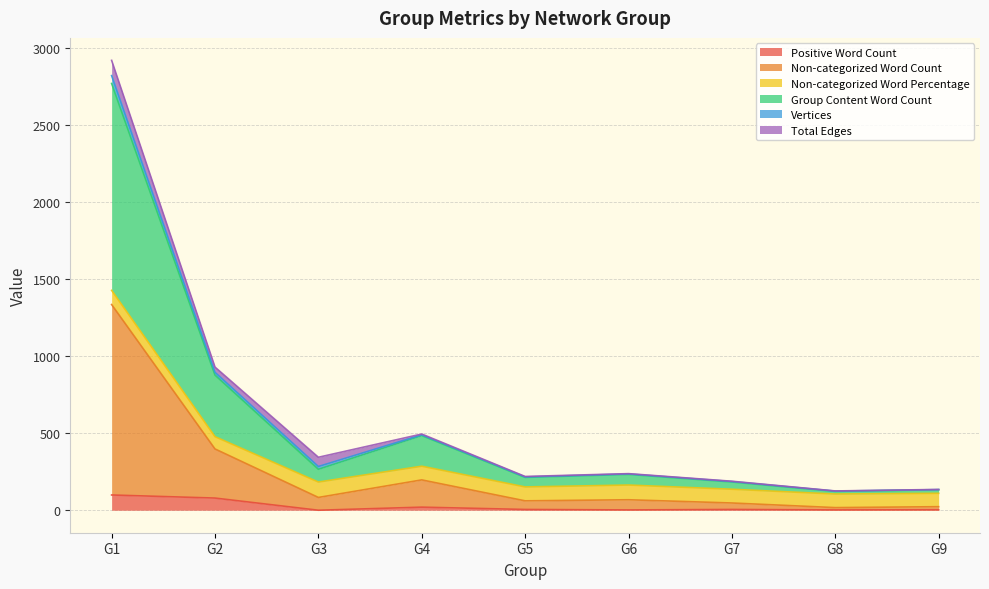

Where is the first local minimum for Group Content Word Count?

G3